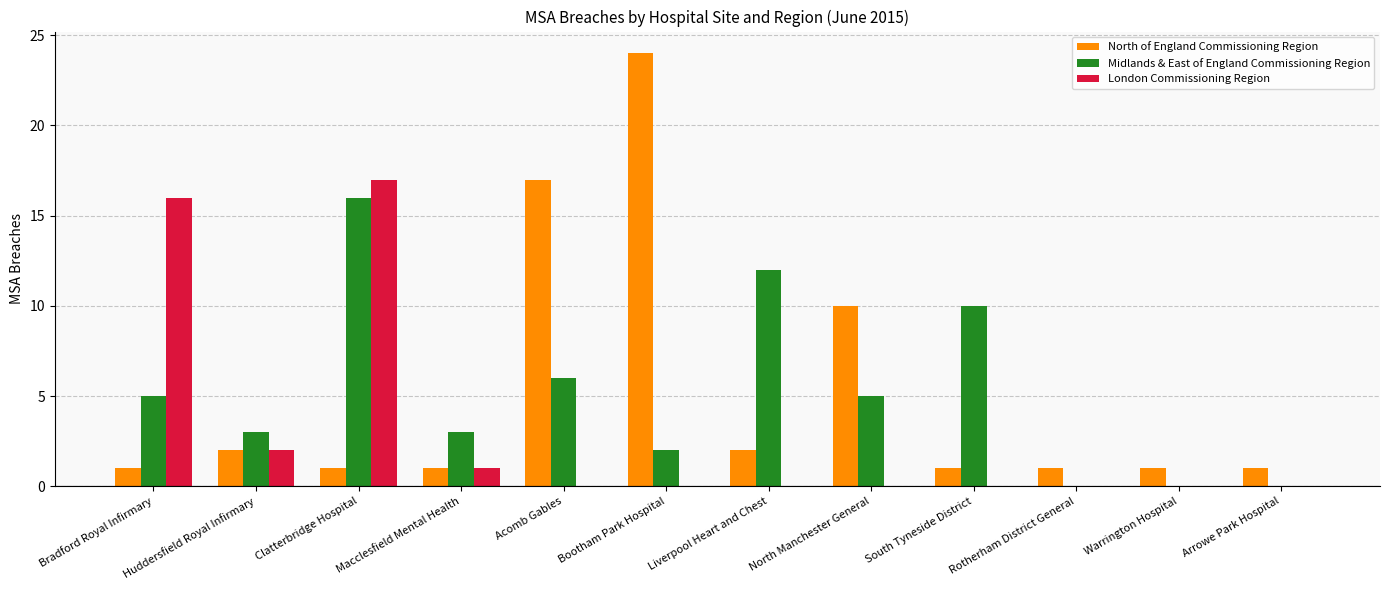

How many groups of bars are there?

12